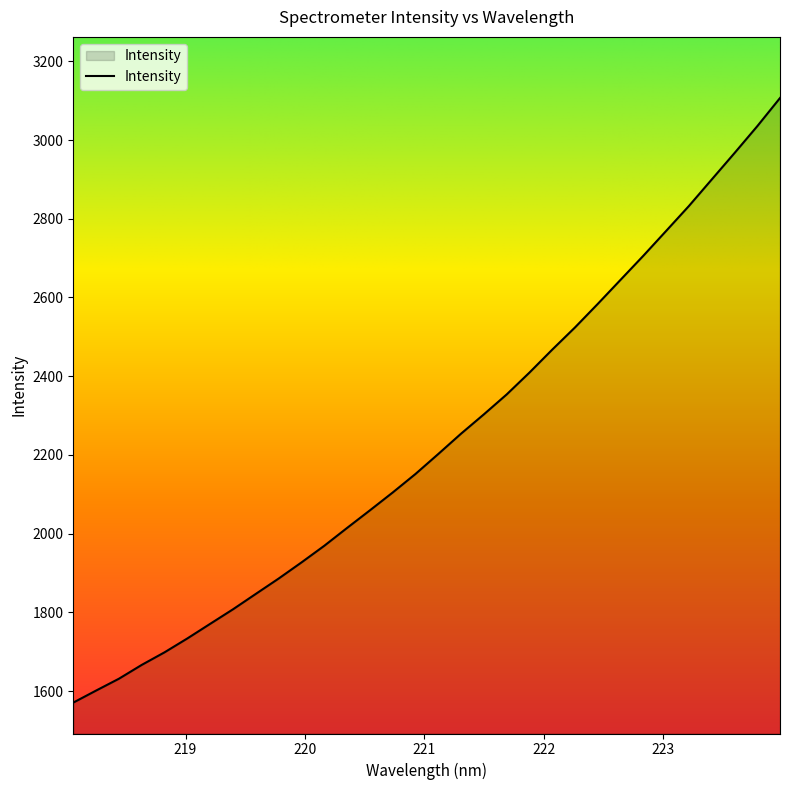

Does the chart have visible grid lines?

No